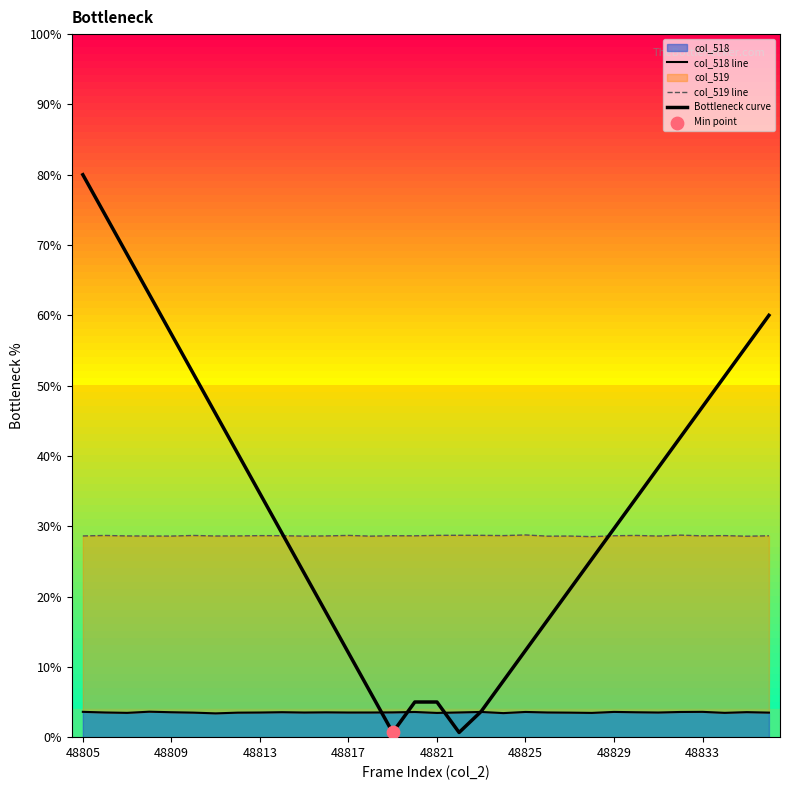

Which series reaches the maximum Y coordinate?

Bottleneck curve